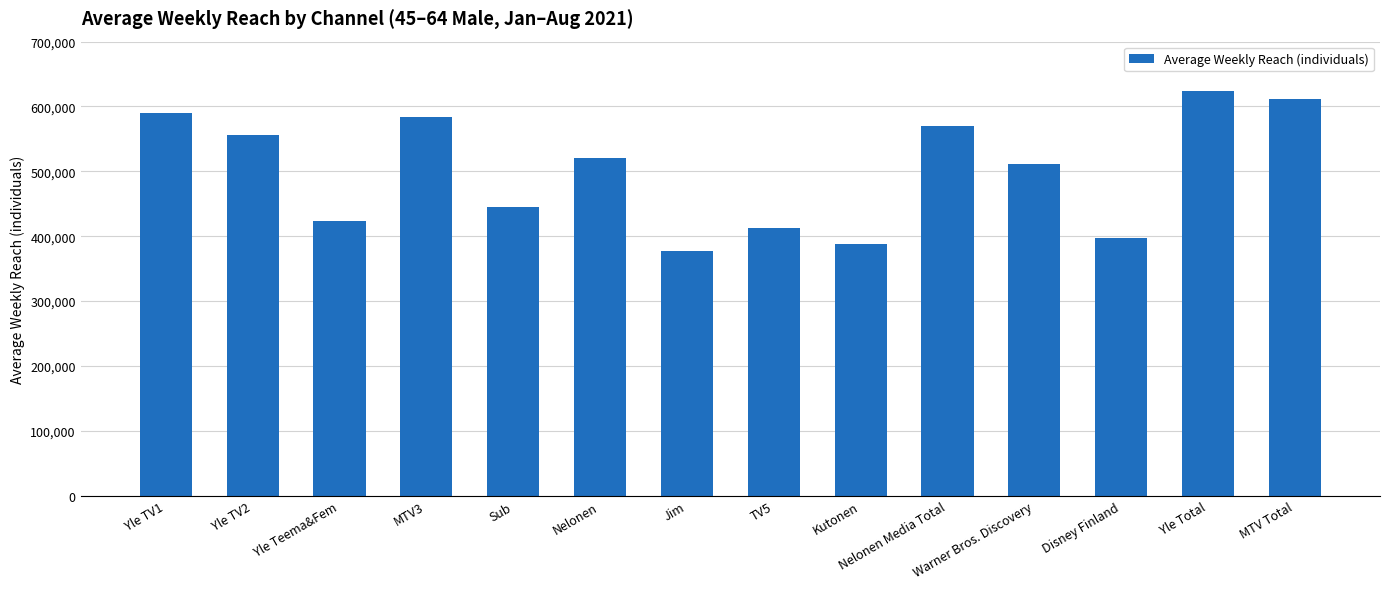

Which label corresponds to the smallest value in the chart?

Jim